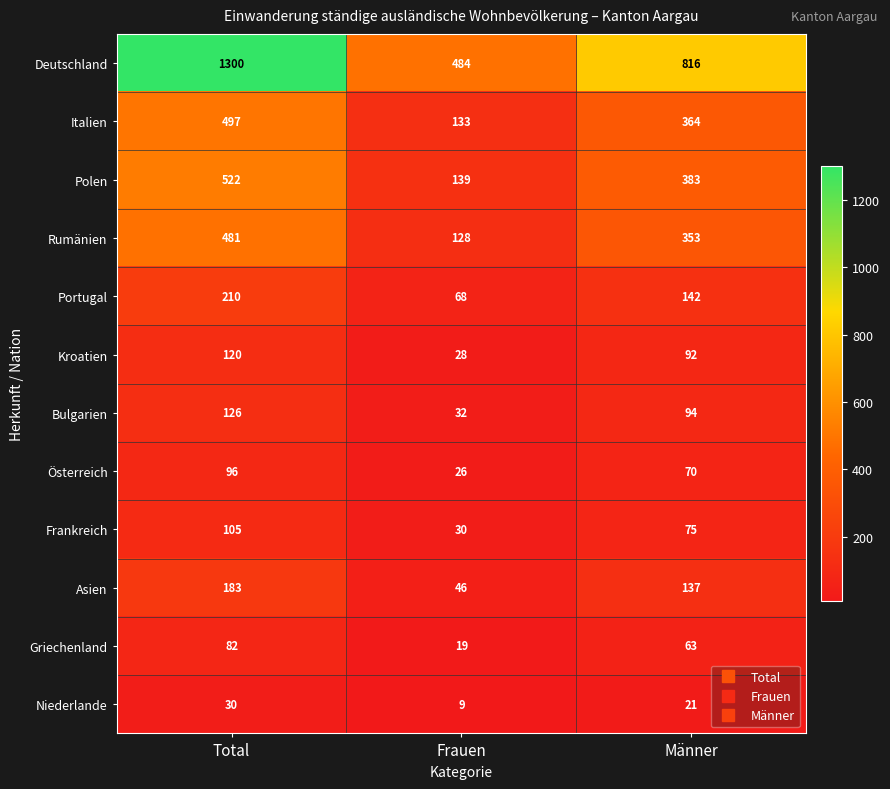

The Bulgarien series shows 51 at Frauen. True or false?

False